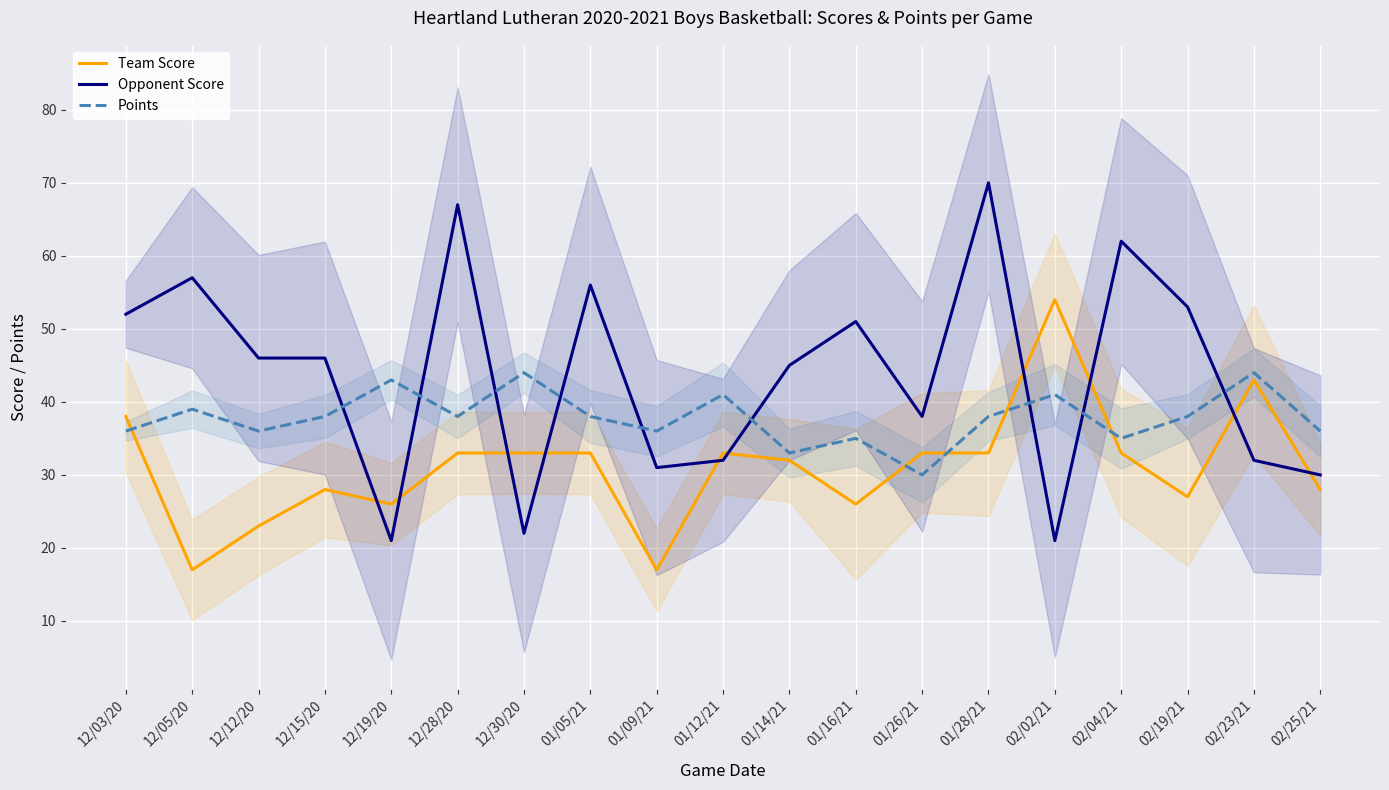

Rank the categories by Points value from highest to lowest.

12/30/20, 02/23/21, 12/19/20, 01/12/21, 02/02/21, 12/05/20, 12/15/20, 12/28/20, 01/05/21, 01/28/21, 02/19/21, 12/03/20, 12/12/20, 01/09/21, 02/25/21, 01/16/21, 02/04/21, 01/14/21, 01/26/21